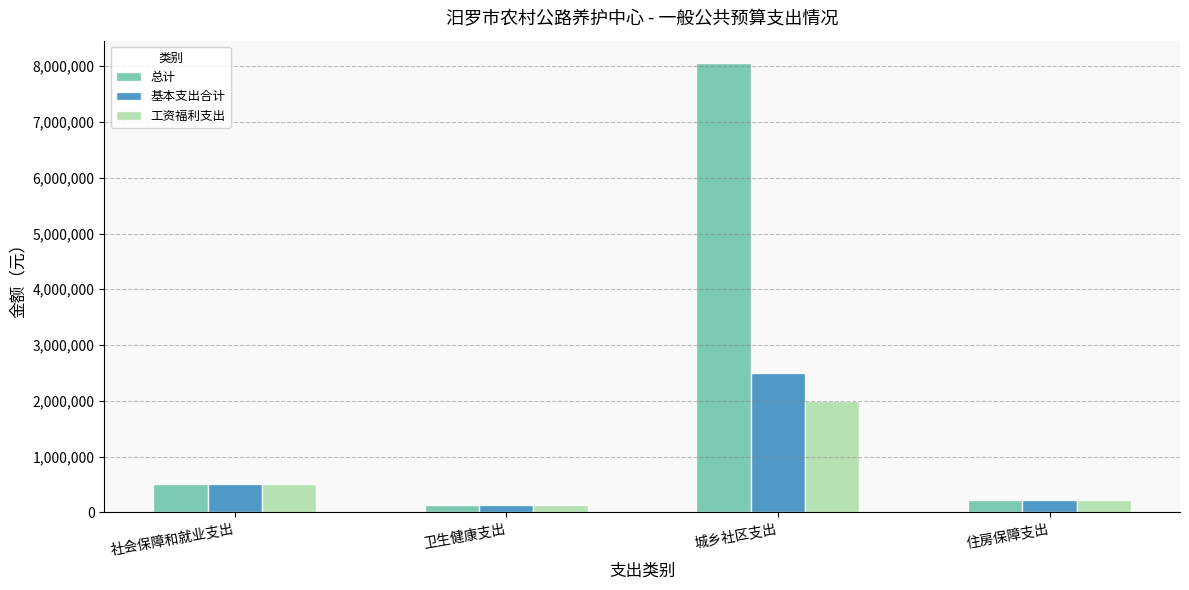

What is the approximate value of 总计 at 住房保障支出?

221184